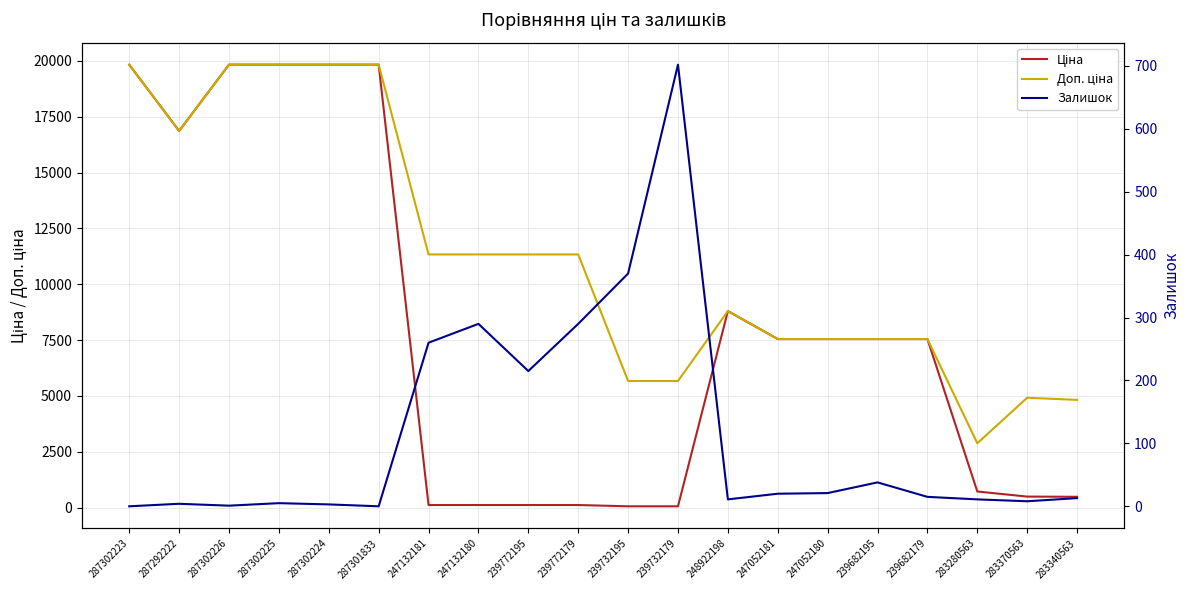

Rank the series at 287302226 from lowest to highest value.

Залишок, Ціна, Доп. ціна